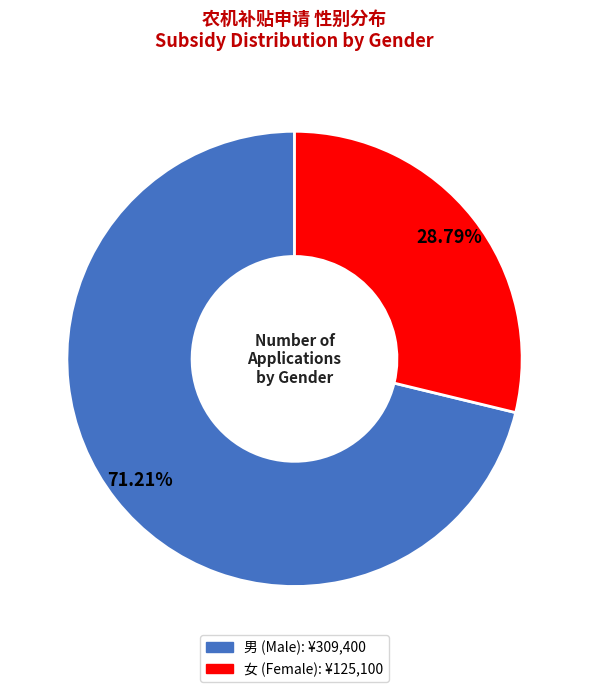

What is the ratio of the value at 男 to the value at 女?

2.5